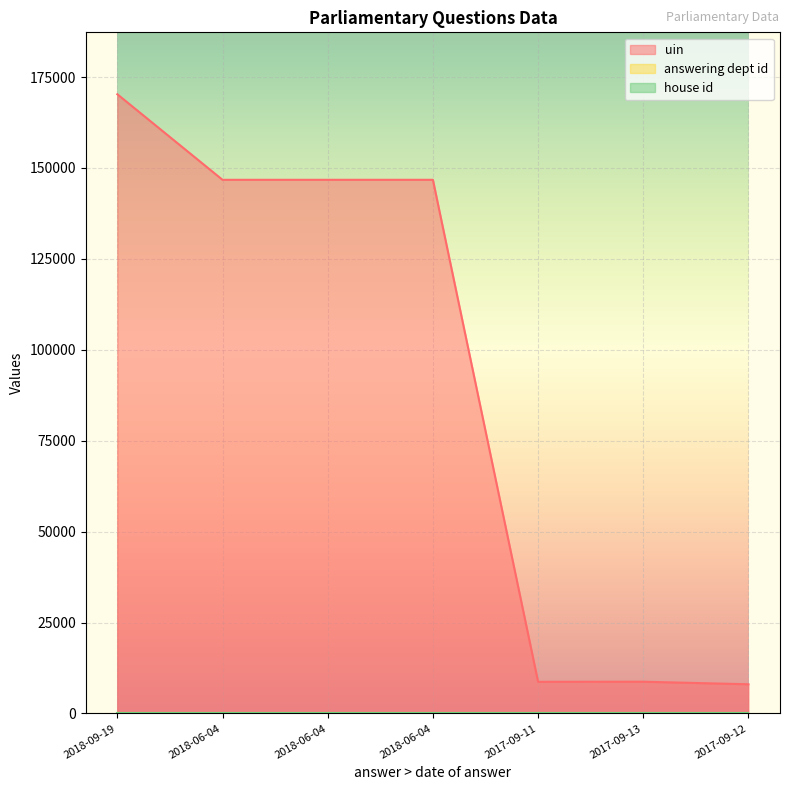

True or false: uin and house id cross at least once.

False